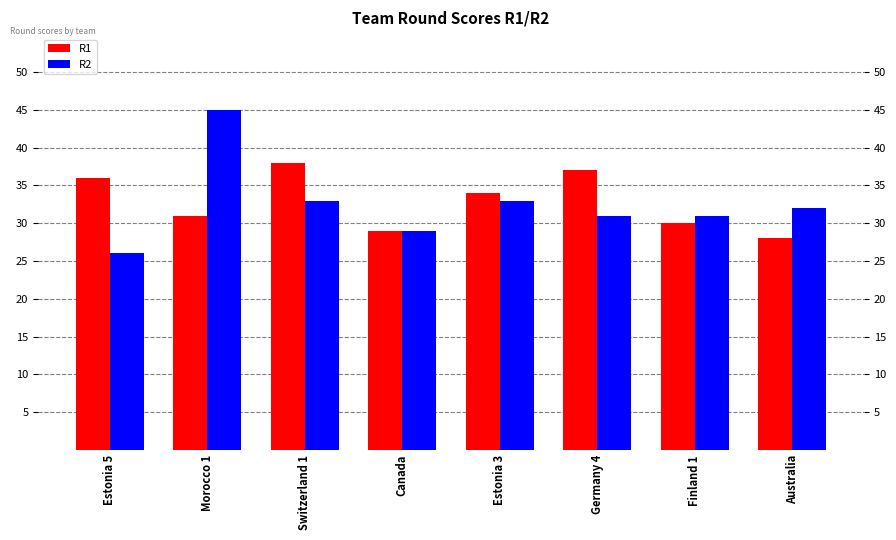

How many values in the R1 series exceed 34?

3